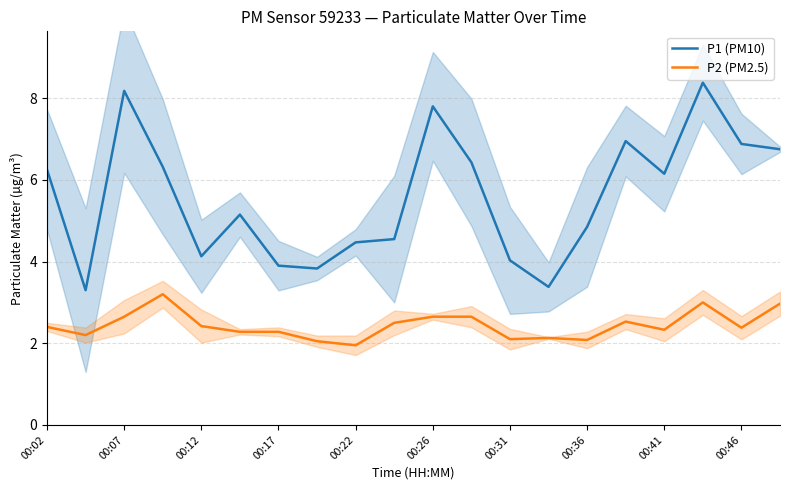

What is the minimum value for P1 (PM10)?

3.3